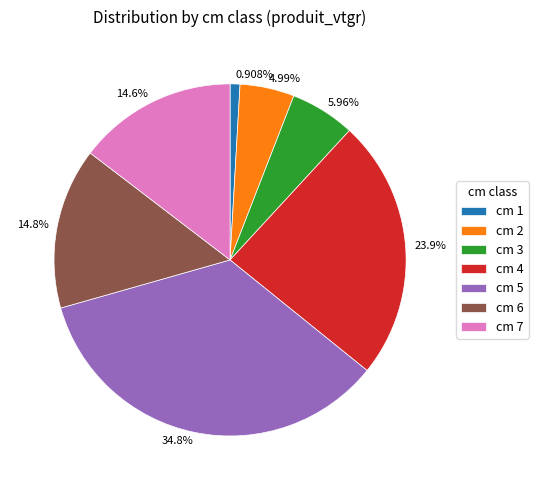

What is the ratio of the value at 4.99% to the value at 5.96%?

0.8